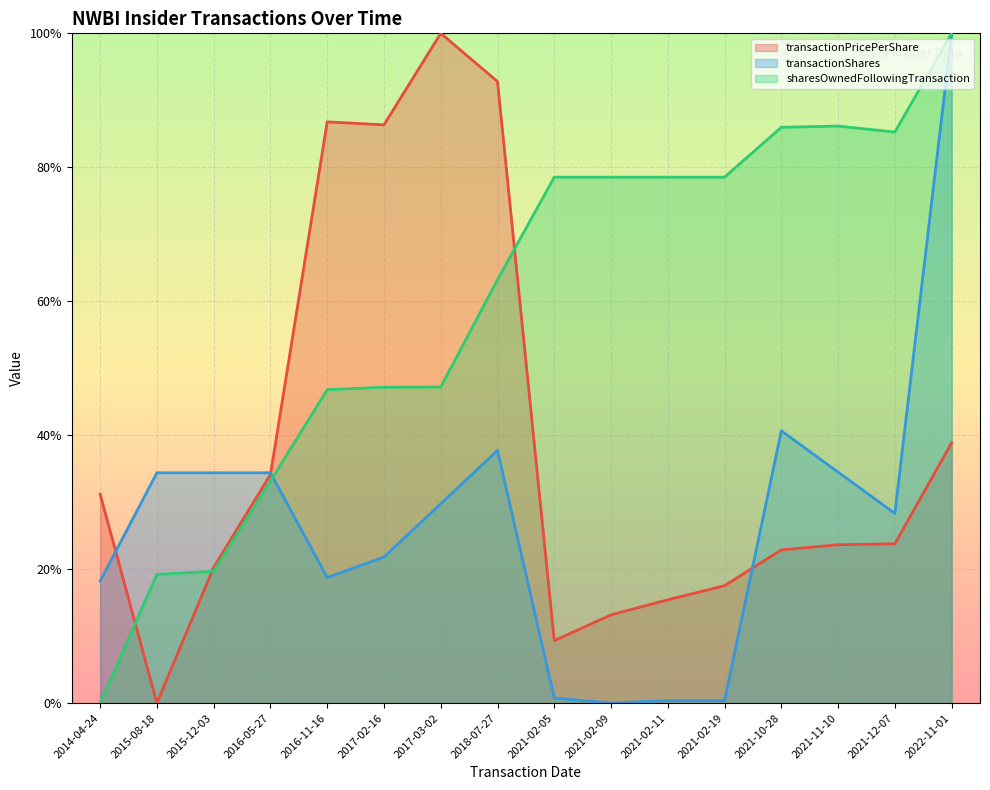

Reading left to right, list all the values displayed in this chart.

transactionPricePerShare: 2014-04-24=0.3	2015-08-18=0.0	2015-12-03=0.2	2016-05-27=0.3	2016-11-16=0.9	2017-02-16=0.9	2017-03-02=1.0	2018-07-27=0.9	2021-02-05=0.1	2021-02-09=0.1	2021-02-11=0.2	2021-02-19=0.2	2021-10-28=0.2	2021-11-10=0.2	2021-12-07=0.2	2022-11-01=0.4
transactionShares: 2014-04-24=0.2	2015-08-18=0.3	2015-12-03=0.3	2016-05-27=0.3	2016-11-16=0.2	2017-02-16=0.2	2017-03-02=0.3	2018-07-27=0.4	2021-02-05=0.0	2021-02-09=0.0	2021-02-11=0.0	2021-02-19=0.0	2021-10-28=0.4	2021-11-10=0.3	2021-12-07=0.3	2022-11-01=1.0
sharesOwnedFollowingTransaction: 2014-04-24=0.0	2015-08-18=0.2	2015-12-03=0.2	2016-05-27=0.3	2016-11-16=0.5	2017-02-16=0.5	2017-03-02=0.5	2018-07-27=0.6	2021-02-05=0.8	2021-02-09=0.8	2021-02-11=0.8	2021-02-19=0.8	2021-10-28=0.9	2021-11-10=0.9	2021-12-07=0.9	2022-11-01=1.0